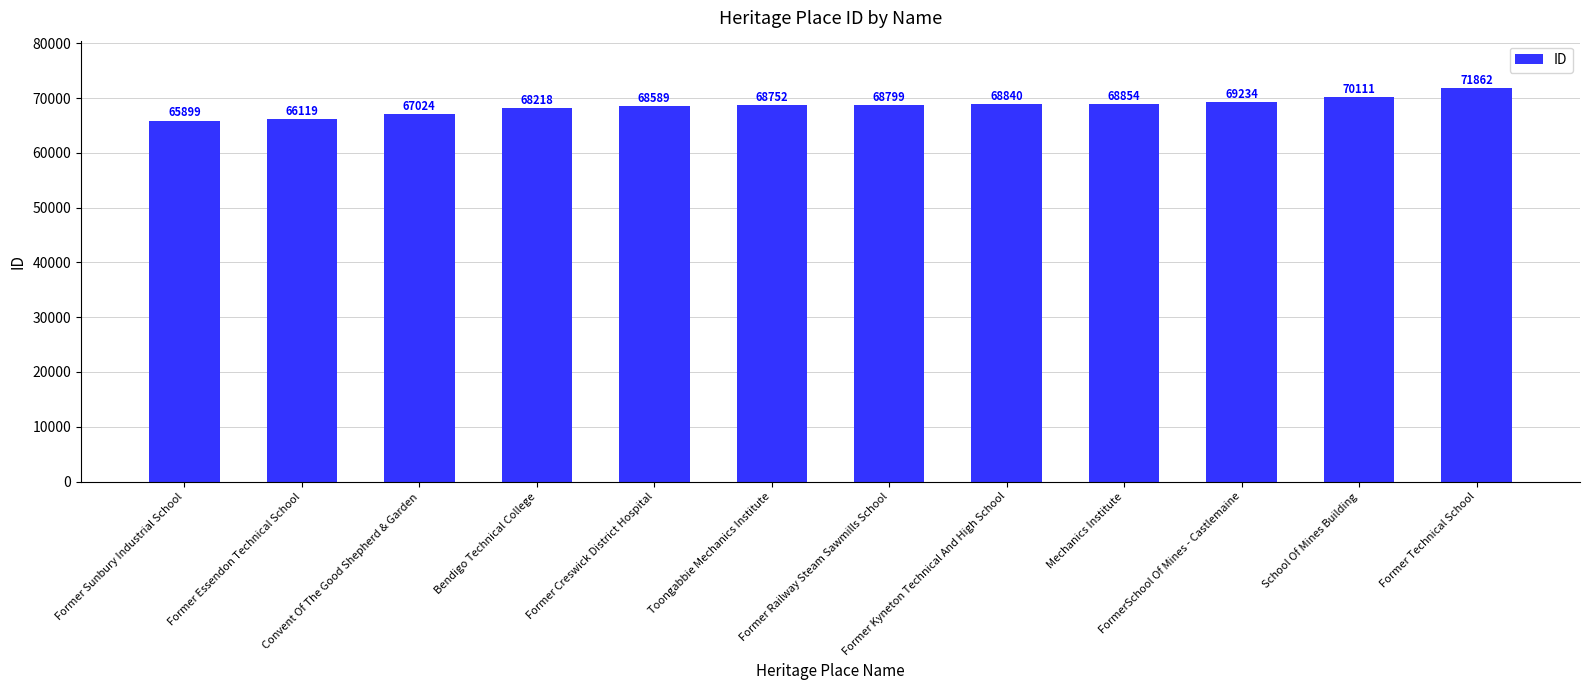

List the labels in order of value, largest first.

Former Technical School, School Of Mines Building, FormerSchool Of Mines - Castlemaine, Mechanics Institute, Former Kyneton Technical And High School, Former Railway Steam Sawmills School, Toongabbie Mechanics Institute, Former Creswick District Hospital, Bendigo Technical College, Convent Of The Good Shepherd & Garden, Former Essendon Technical School, Former Sunbury Industrial School